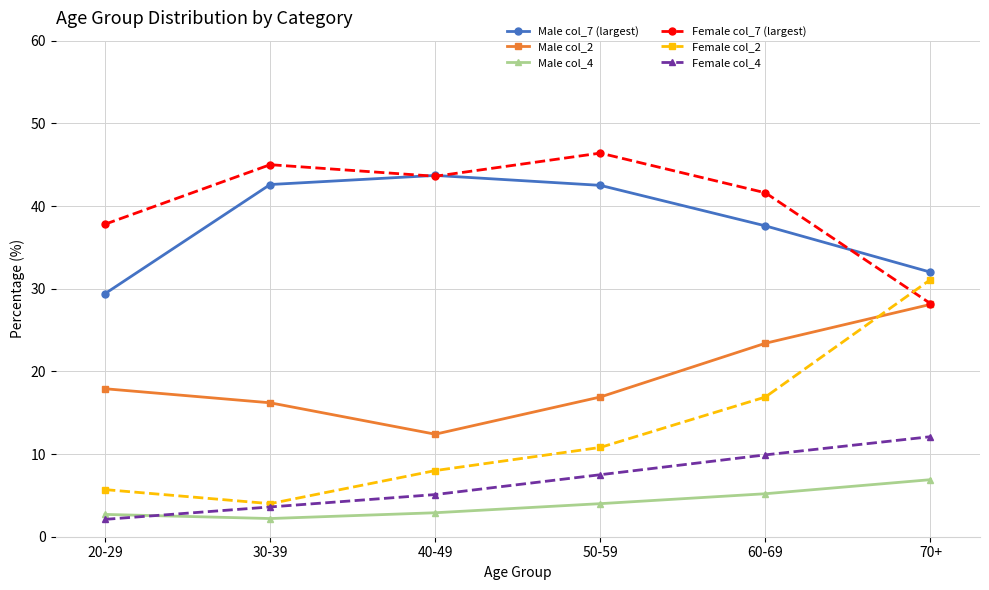

What is the difference between the highest and lowest values at 70+?

25.1